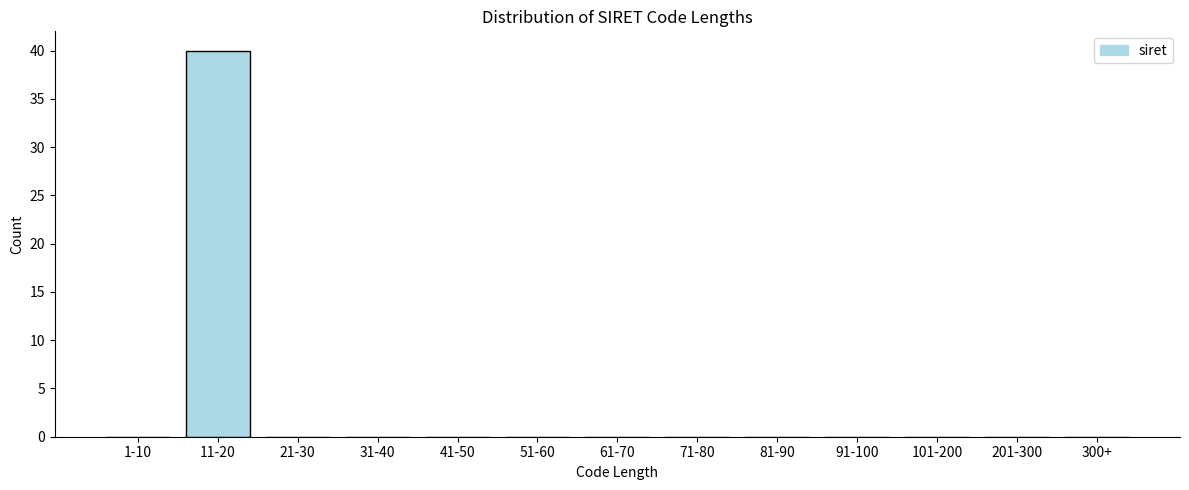

Reading right to left, what are all the values shown in this chart?

300+=0	201-300=0	101-200=0	91-100=0	81-90=0	71-80=0	61-70=0	51-60=0	41-50=0	31-40=0	21-30=0	11-20=40	1-10=0